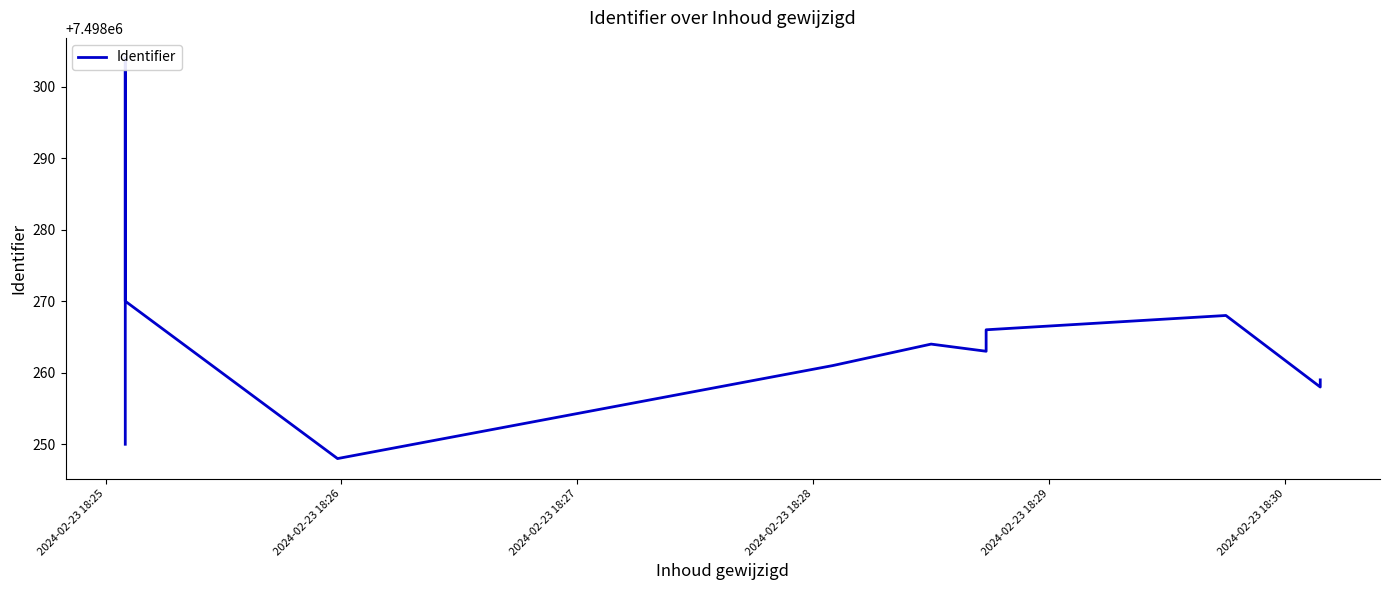

Reading left to right, transcribe all the data shown in this chart.

7498250	7498252	7498255	7498304	7498270	7498248	7498261	7498264	7498263	7498266	7498268	7498258	7498259